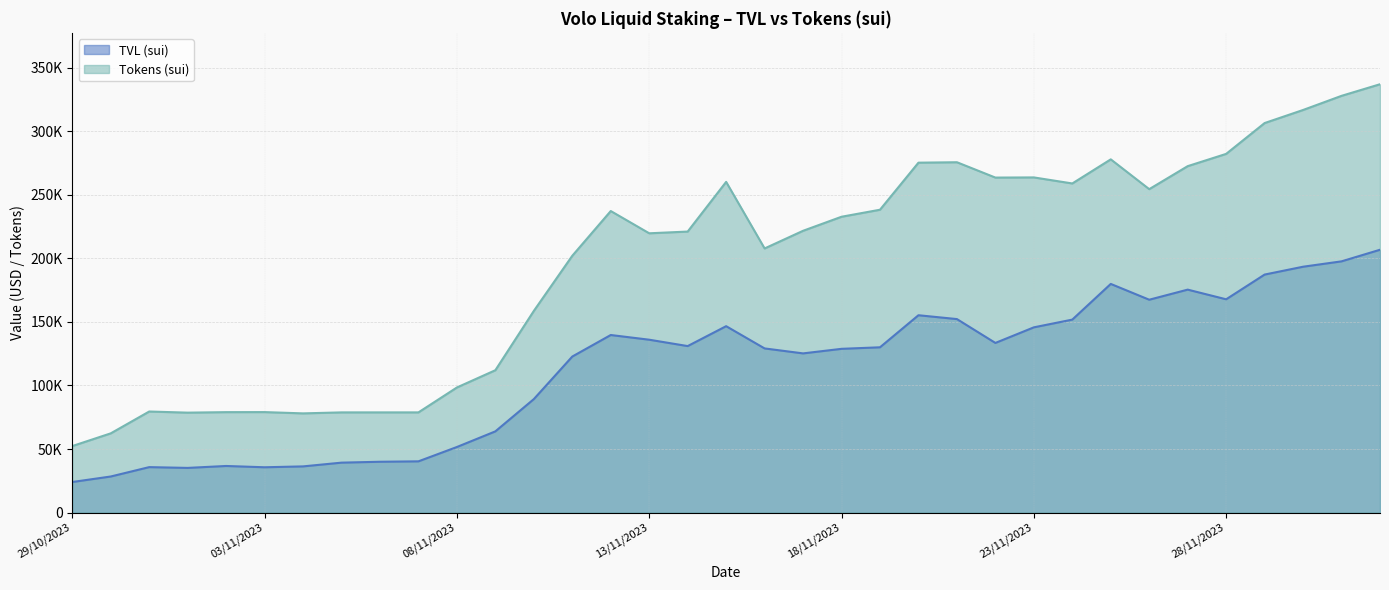

List the labels in order of TVL (sui) value, largest first.

02/12/2023, 01/12/2023, 30/11/2023, 29/11/2023, 25/11/2023, 27/11/2023, 28/11/2023, 26/11/2023, 20/11/2023, 21/11/2023, 24/11/2023, 15/11/2023, 23/11/2023, 12/11/2023, 13/11/2023, 22/11/2023, 14/11/2023, 19/11/2023, 16/11/2023, 18/11/2023, 17/11/2023, 11/11/2023, 10/11/2023, 09/11/2023, 08/11/2023, 07/11/2023, 06/11/2023, 05/11/2023, 02/11/2023, 04/11/2023, 31/10/2023, 03/11/2023, 01/11/2023, 30/10/2023, 29/10/2023